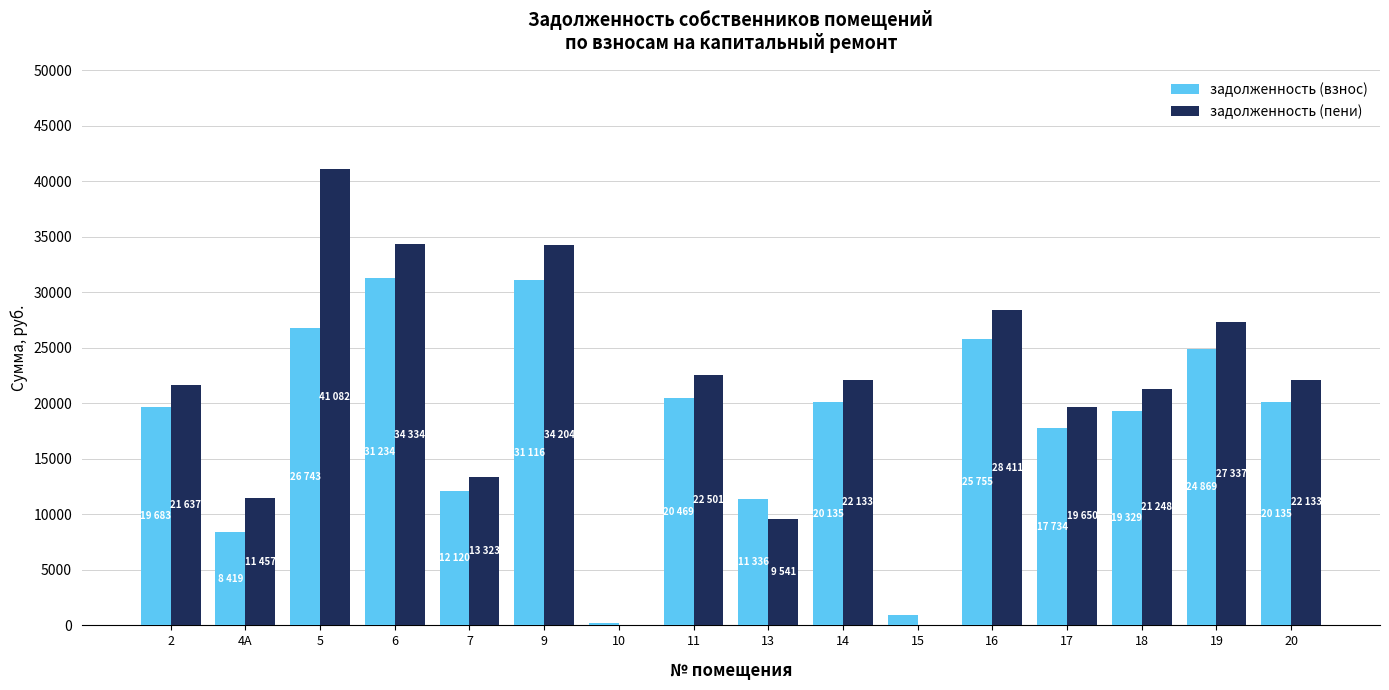

Which series has the largest total across all categories?

задолженность (пени)